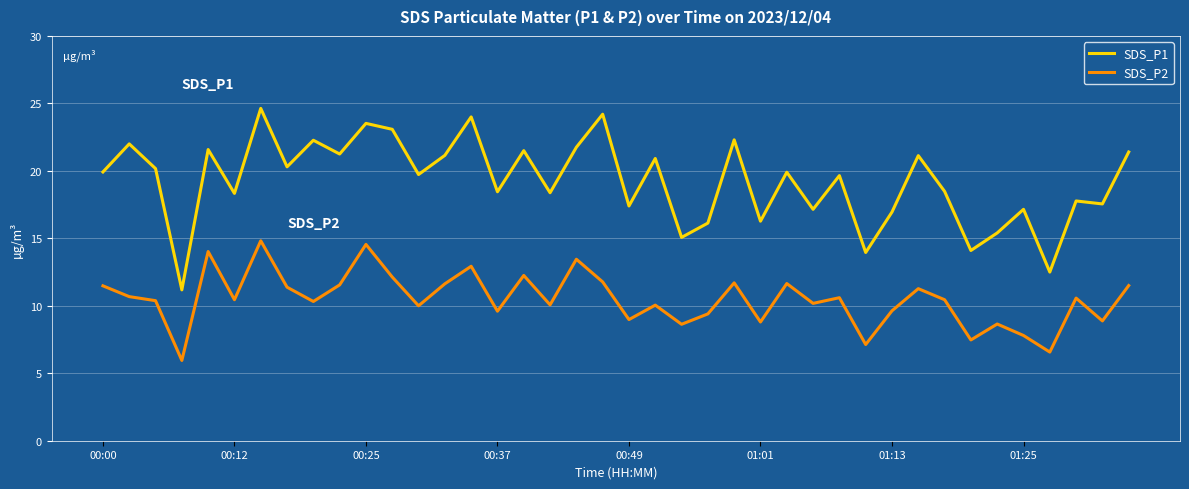

What is the minimum value shown in the chart?

6.0